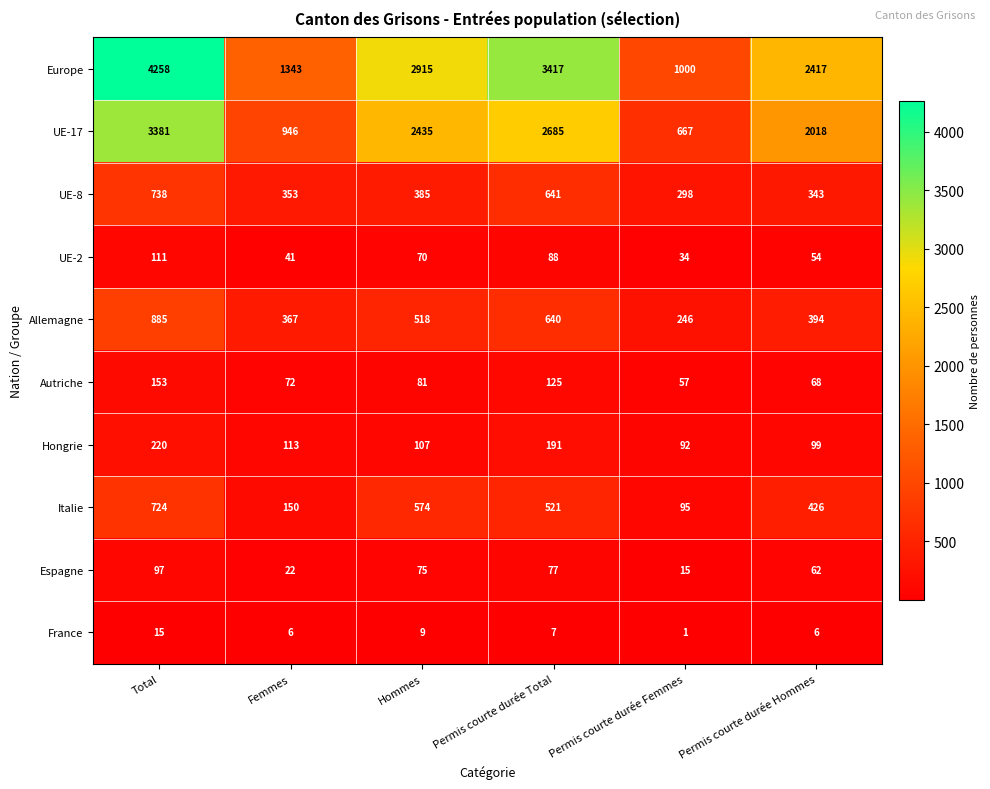

How many data points does each series have?

6